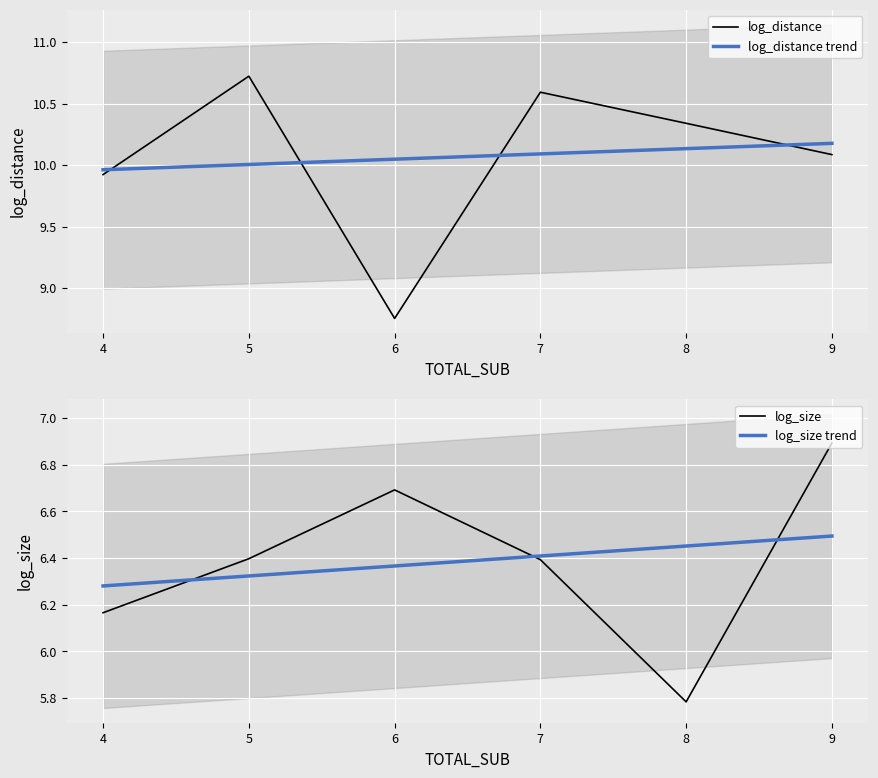

What is the value of the log_distance trend point at the 6th from the left?

10.2